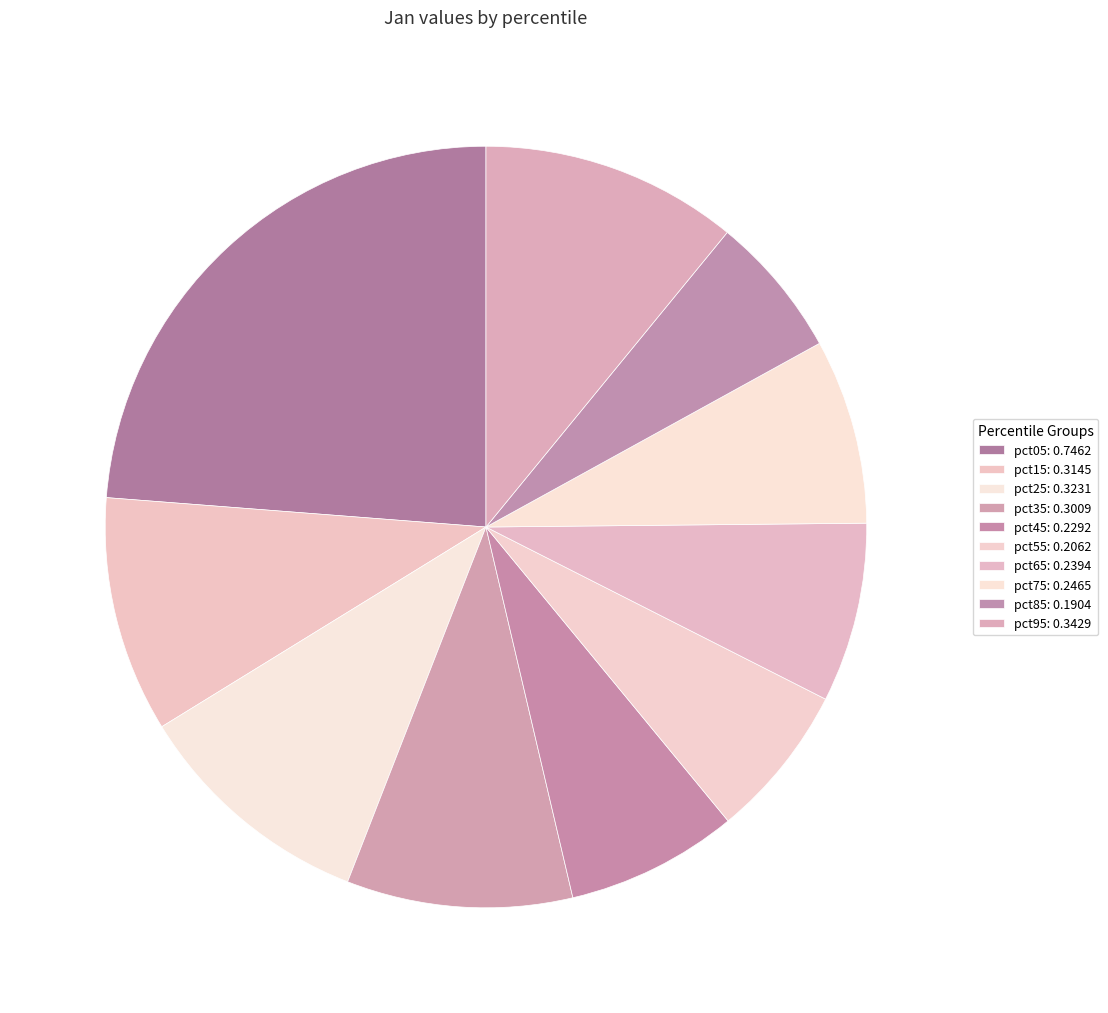

Is it true that pct25 is 1% of the pie?

False